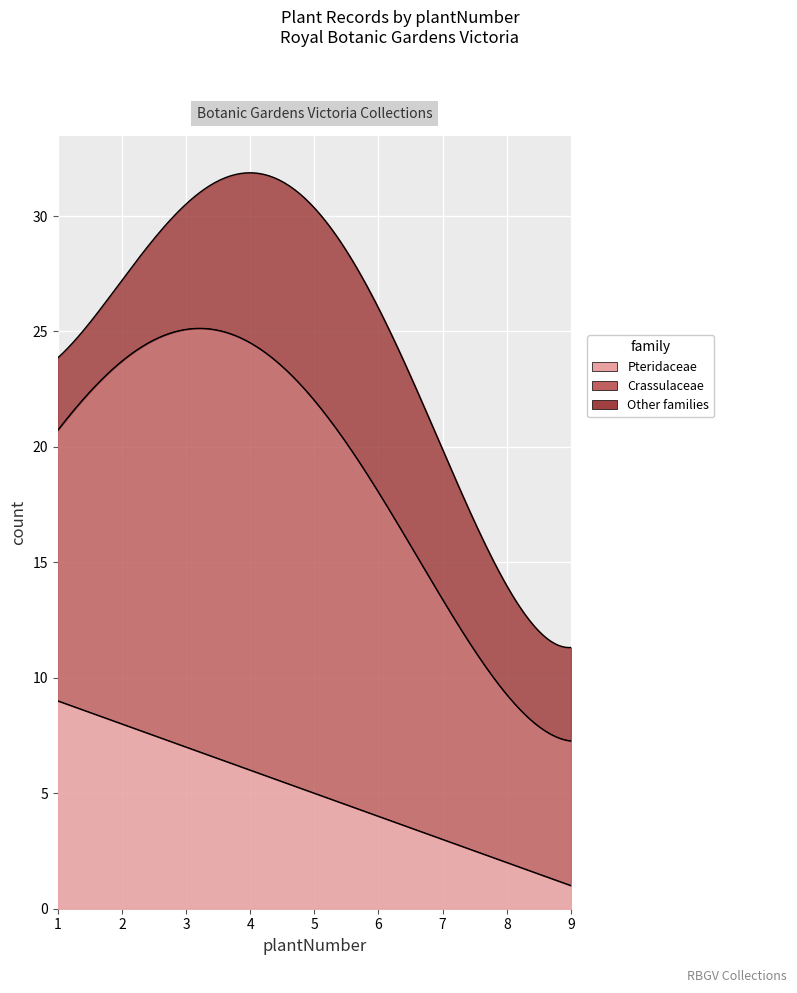

What is the difference between the highest and lowest values at 6?

10